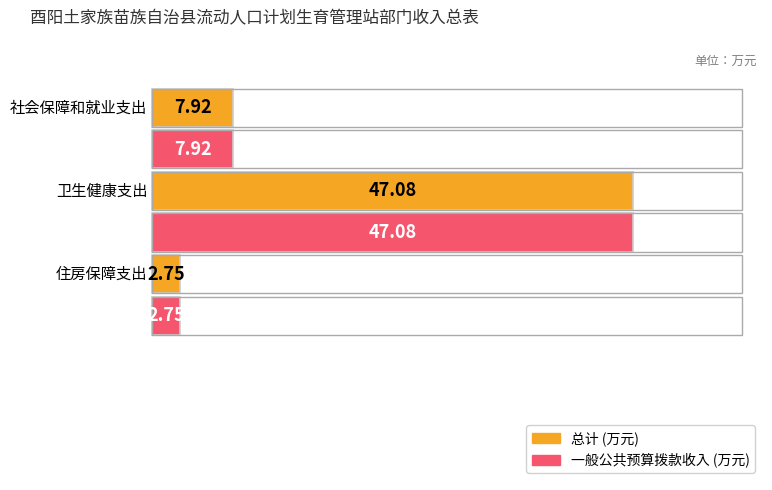

What is the lowest value of the 总计 series?

2.8